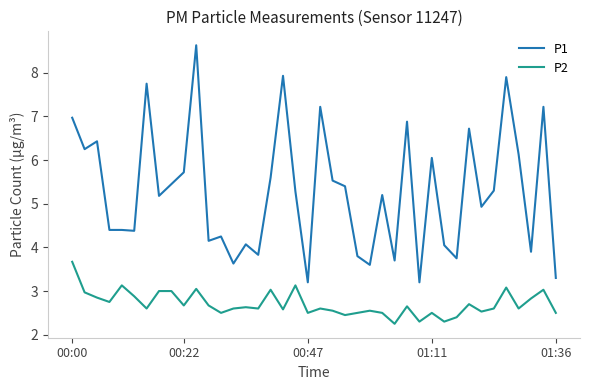

Rank the series by their maximum value, from lowest to highest.

P2, P1